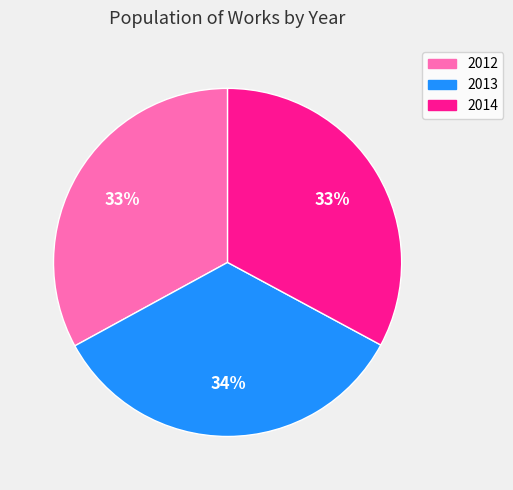

To the nearest percent, what is the difference between the 2013 and 2014 slice percentages?

1%